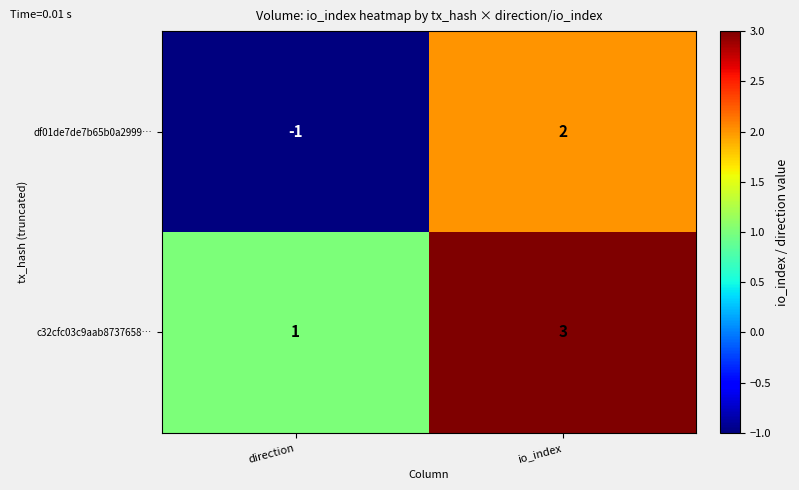

Rank the series at io_index from highest to lowest value.

c32cfc03c9aab8737658…, df01de7de7b65b0a2999…